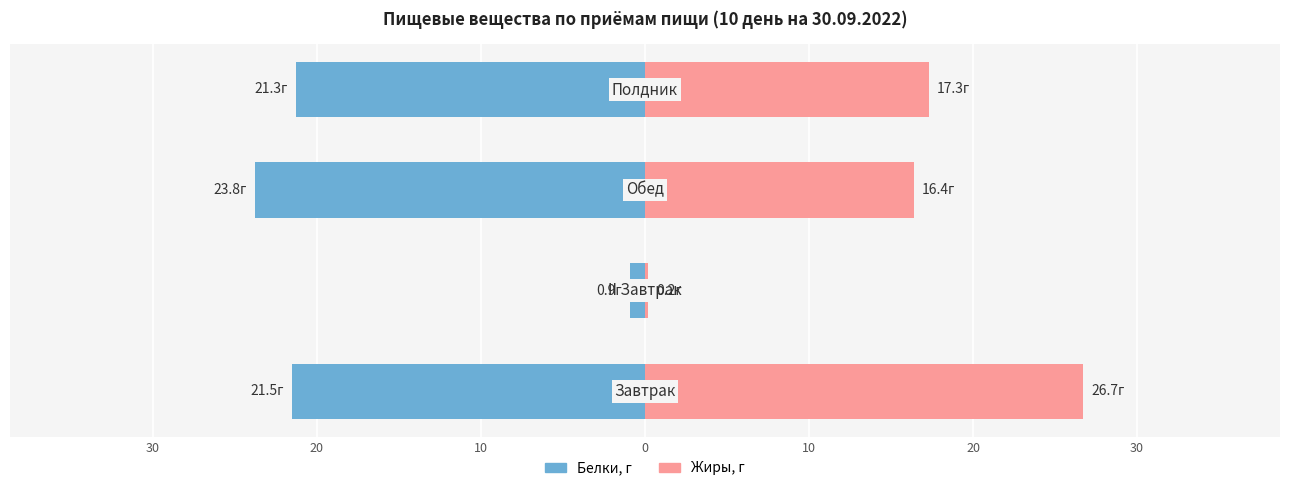

What is the difference between the maximum and minimum values in the Белки, г series?

22.9